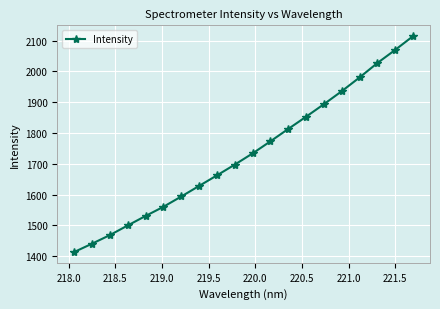

Reading right to left, transcribe all the data shown in this chart.

2114.7	2070.0	2027.4	1980.5	1935.8	1893.7	1852.9	1813.2	1772.9	1733.6	1697.2	1662.3	1627.9	1593.6	1560.2	1530.4	1499.5	1468.2	1440.3	1413.2